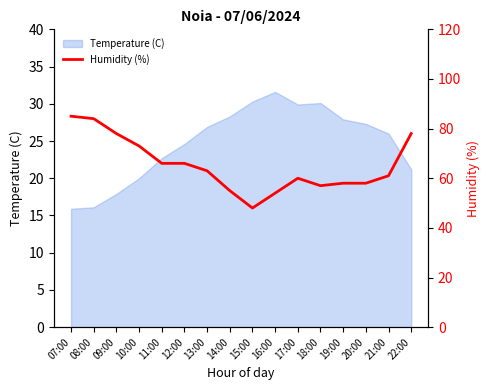

Reading left to right, what are all the values shown in this chart?

07:00=85	08:00=84	09:00=78	10:00=73	11:00=66	12:00=66	13:00=63	14:00=55	15:00=48	16:00=54	17:00=60	18:00=57	19:00=58	20:00=58	21:00=61	22:00=78